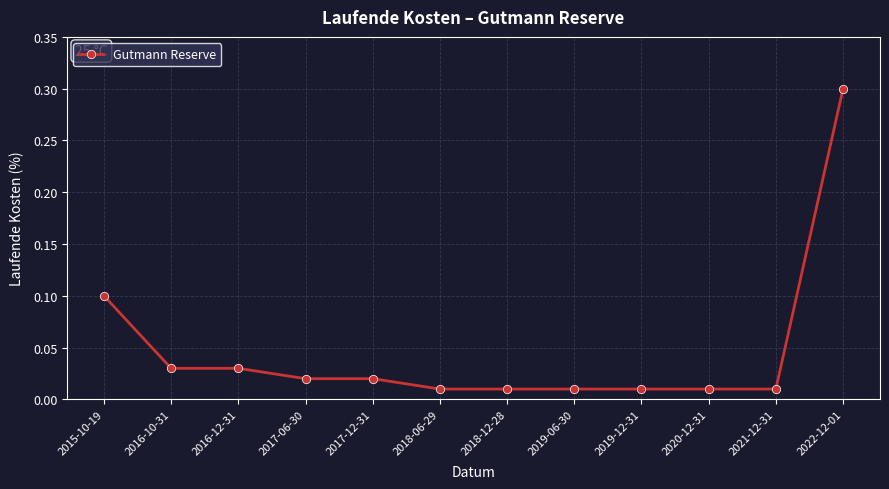

The value at 2015-10-19 is 0.1. True or false?

True